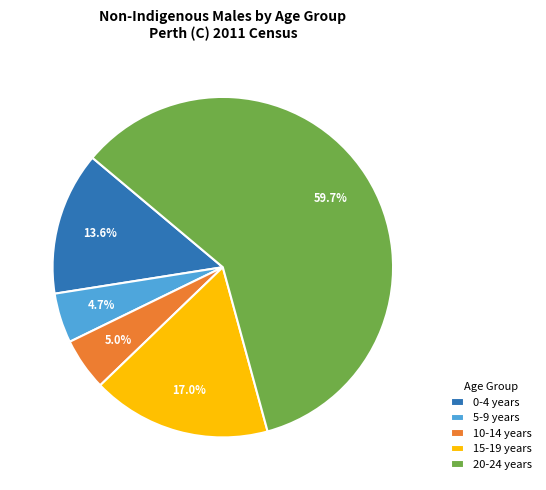

Do 20-24 years and 0-4 years together represent more than half of the pie?

Yes